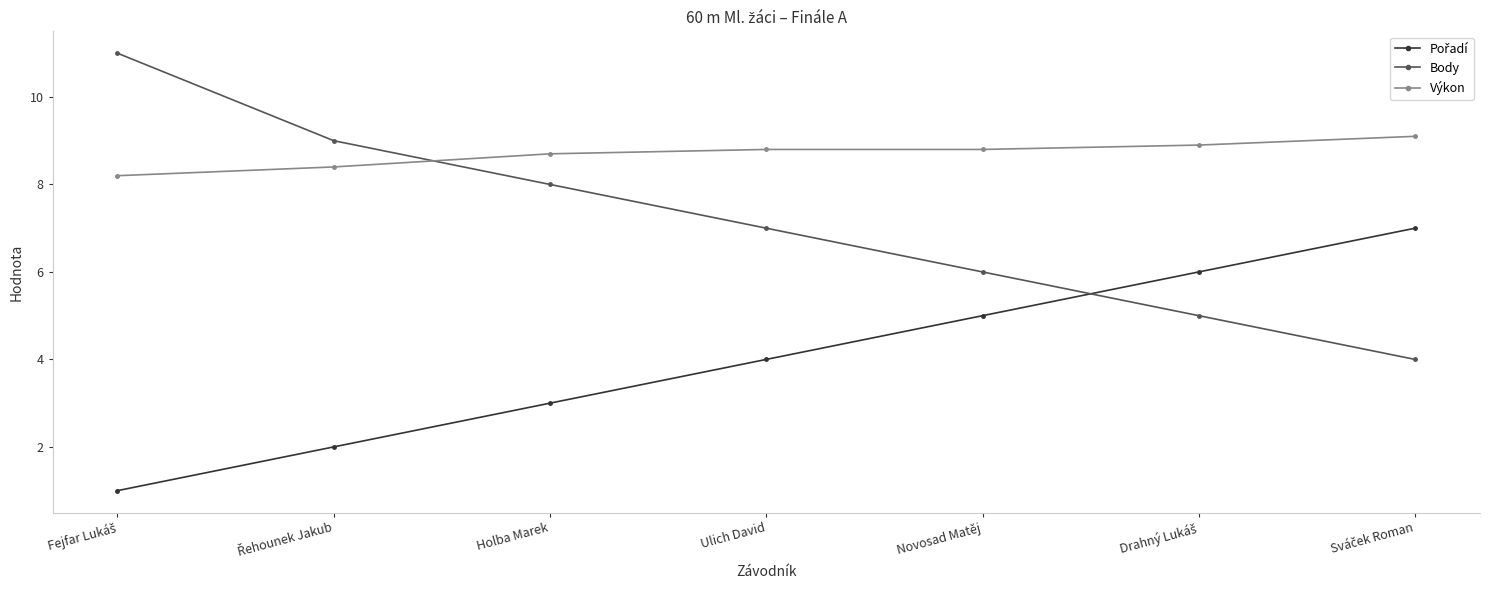

What is the label of the 3rd point from the left?

Holba Marek